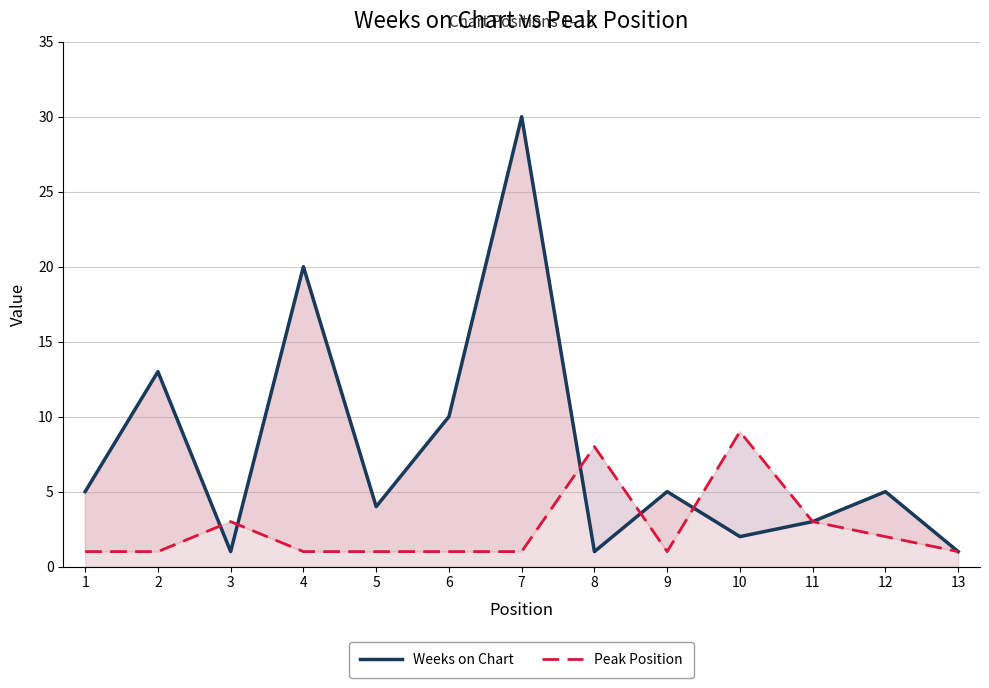

Does the chart have visible grid lines?

Yes